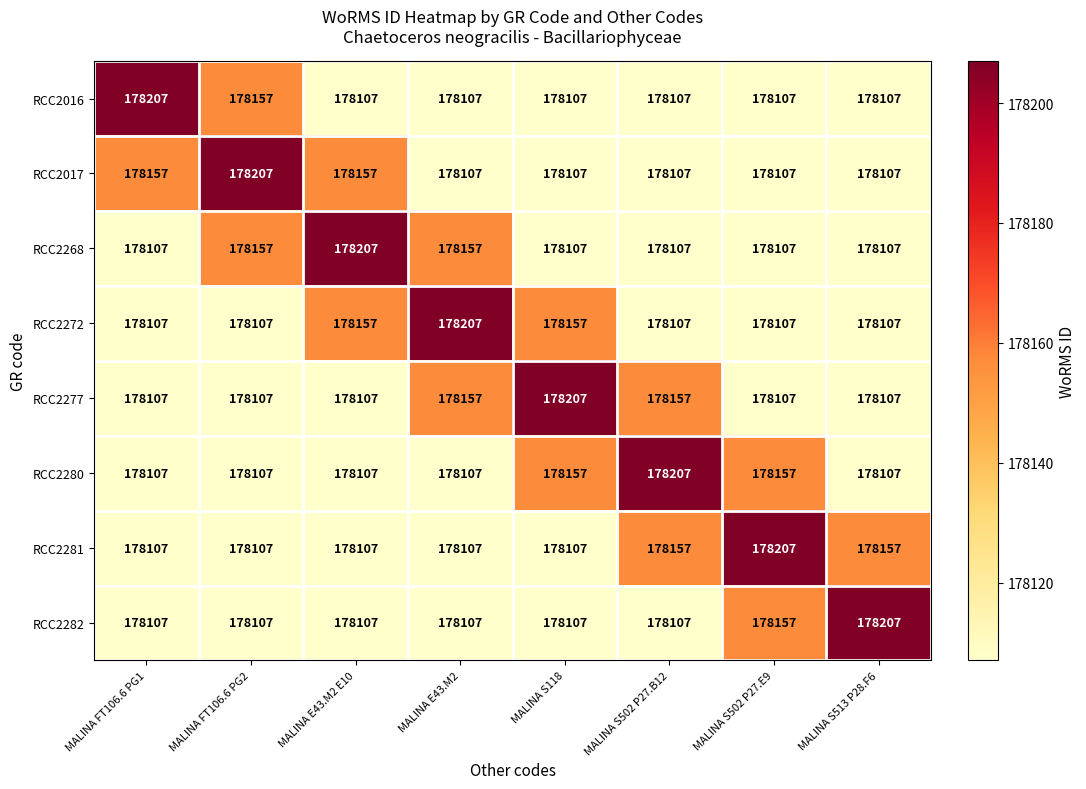

What is the difference between the highest and lowest values at MALINA S502 P27.B12?

100